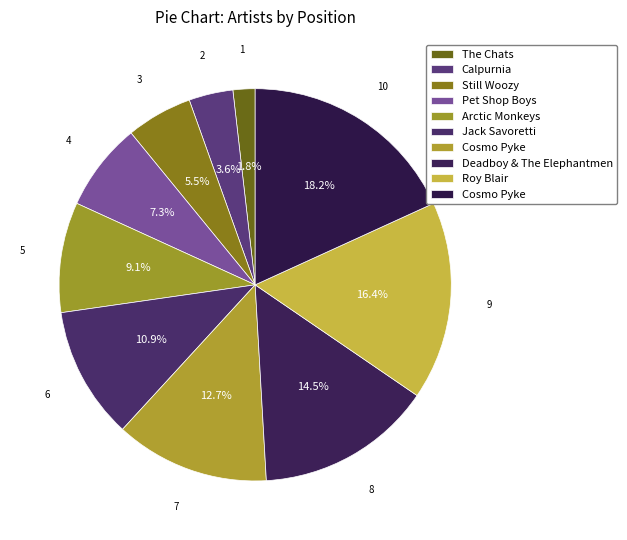

How many segments does this pie chart have?

10